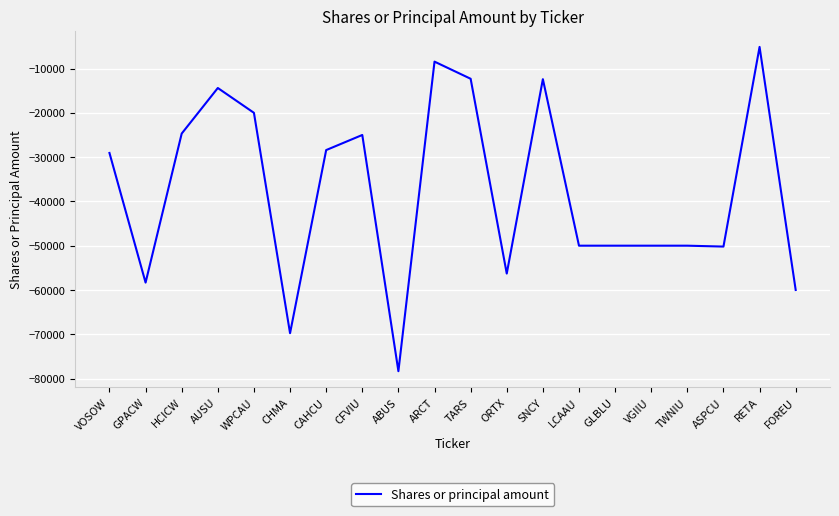

What is the difference between the second highest and second lowest values?

61319